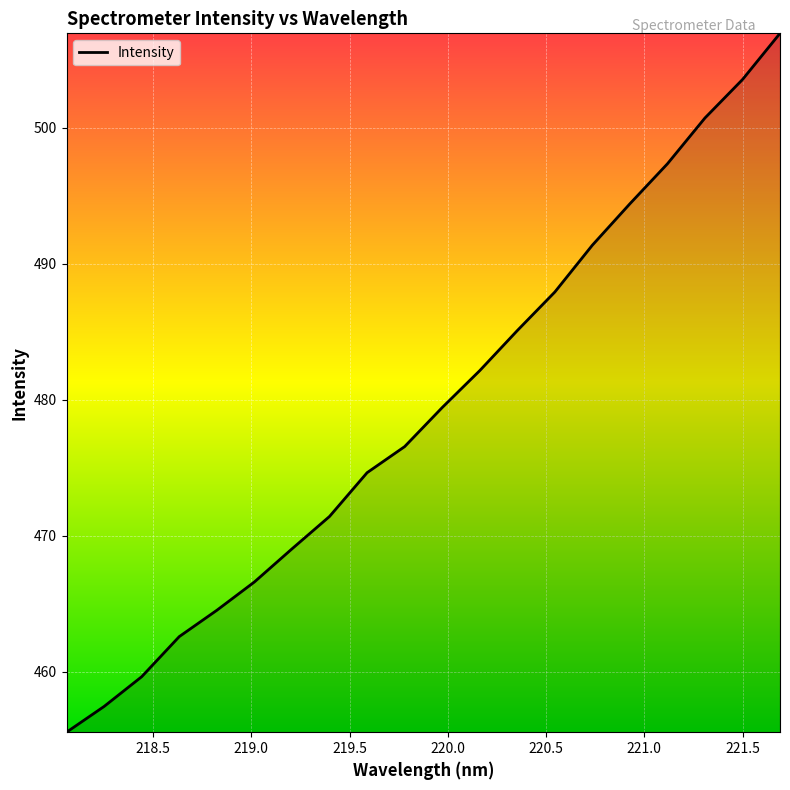

What is the greatest value displayed?

506.9